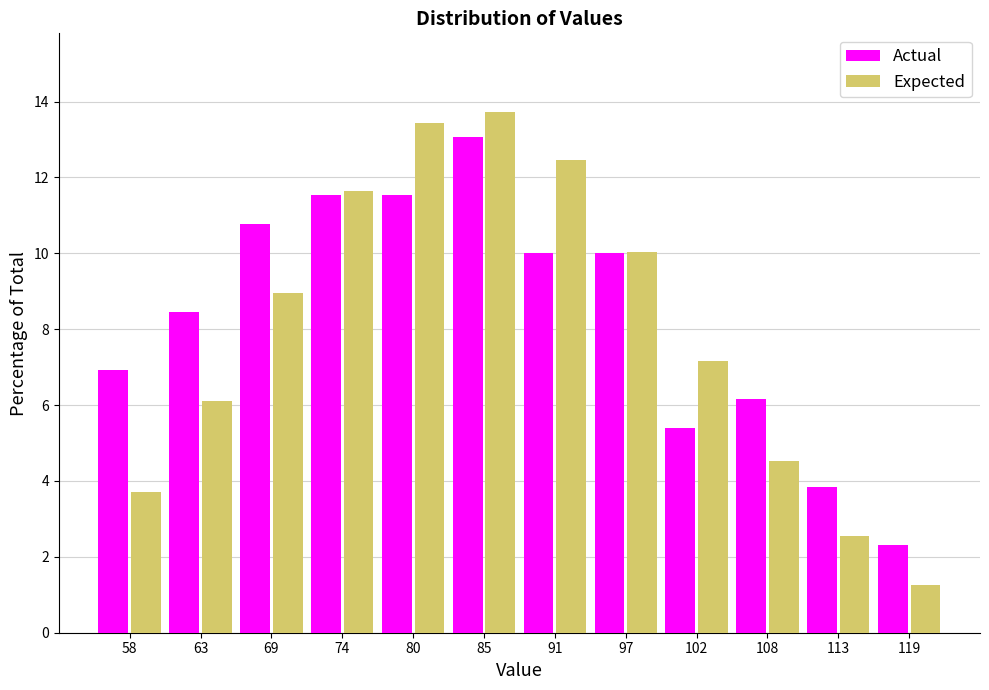

What is the height of the Actual bar covering 88 to 94 on the x-axis? Neither the bar edges nor the heights are printed on the chart, so give them approximately, as read against the axes.

10.0